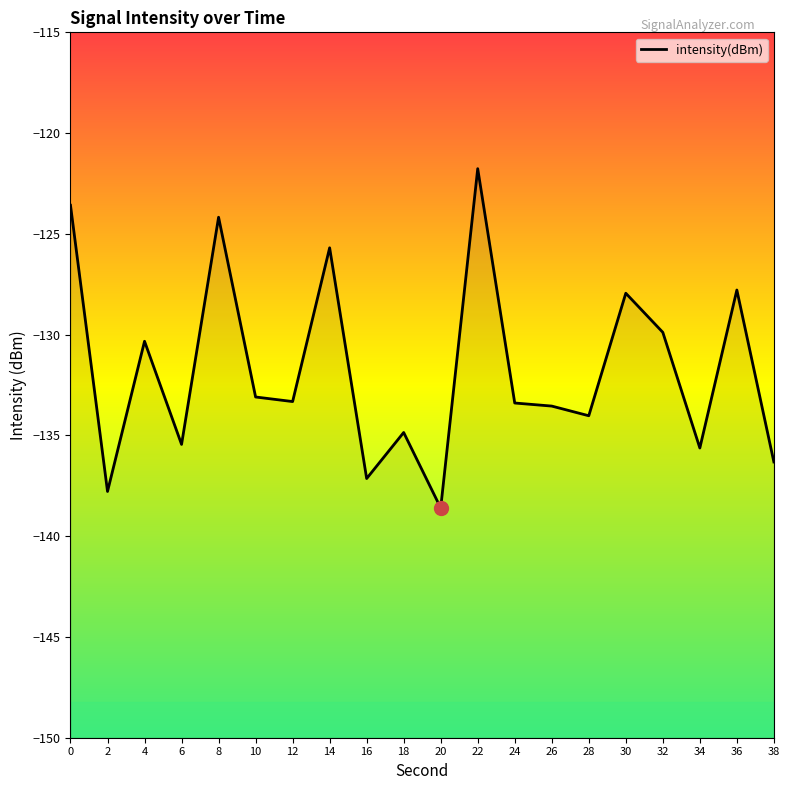

What is the difference between the second highest and minimum values?

15.0